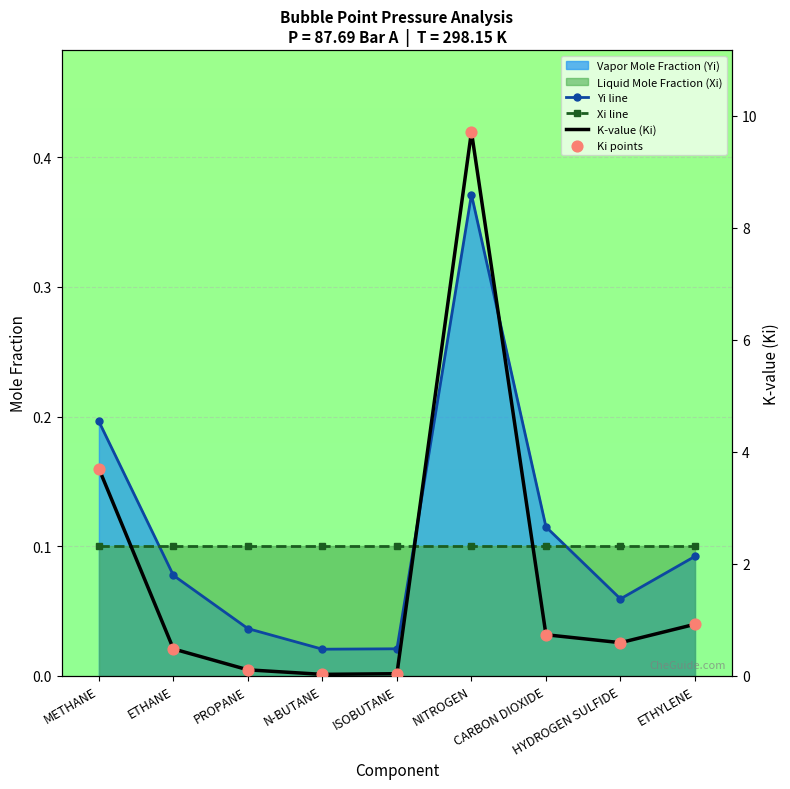

What is the total value across all series at METHANE?

7.7